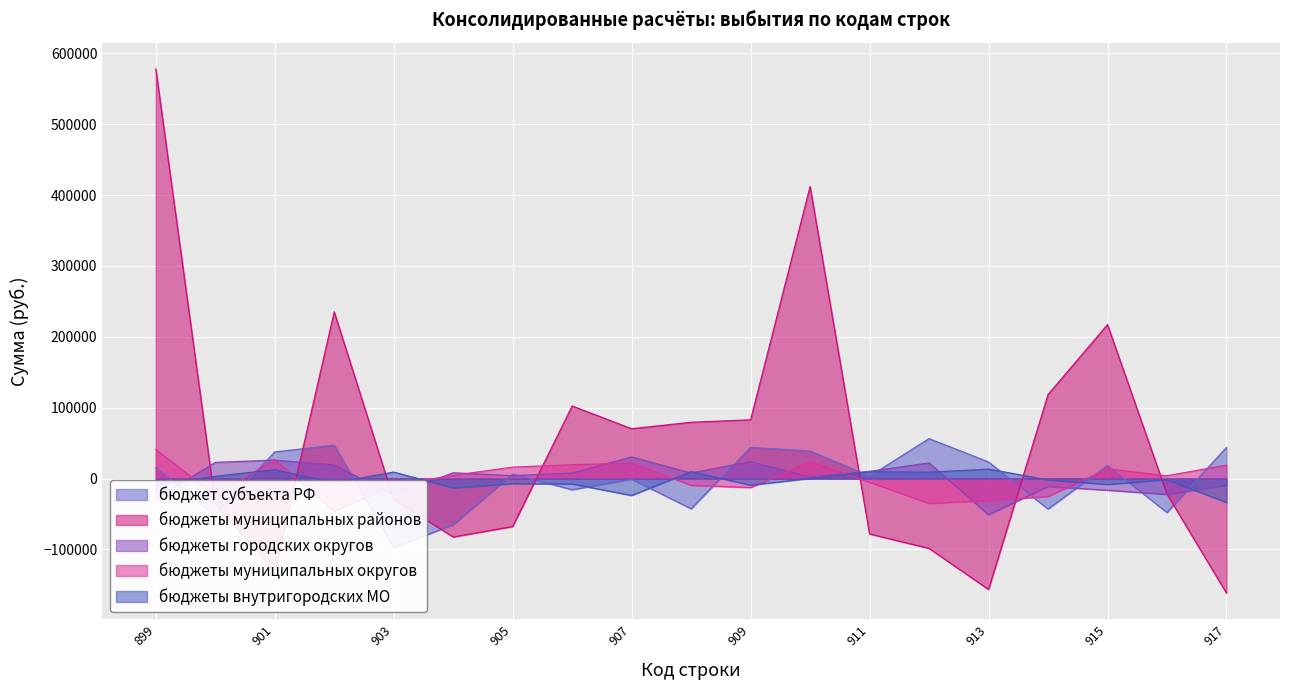

Which label corresponds to the smallest value in the chart?

899